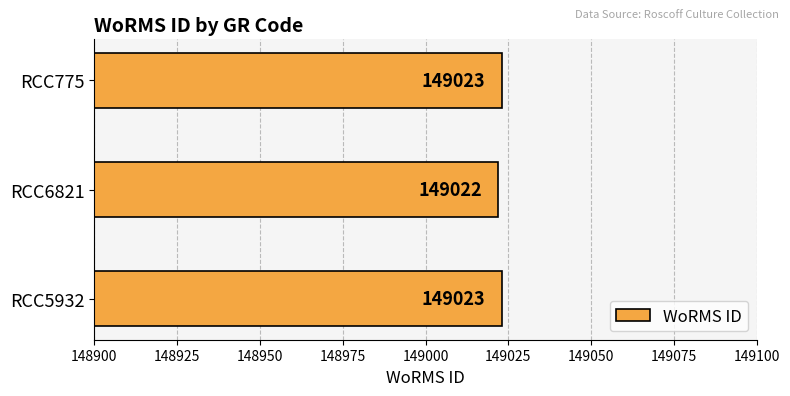

How many bars are there in total?

3